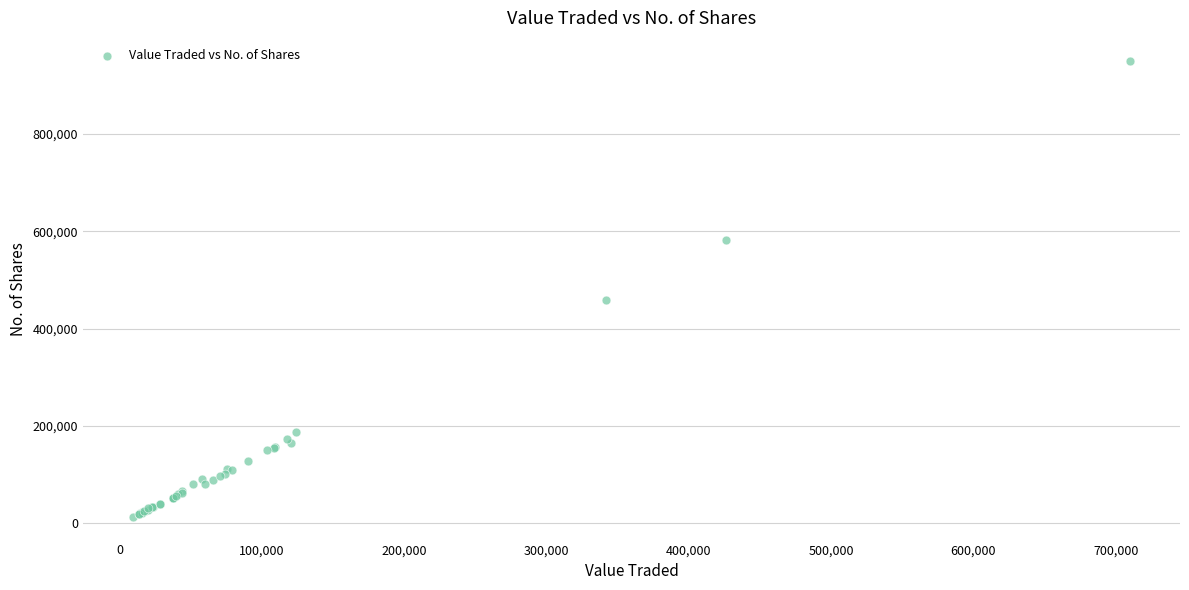

What Y value in the scatter plot is closest to 481769?

458836